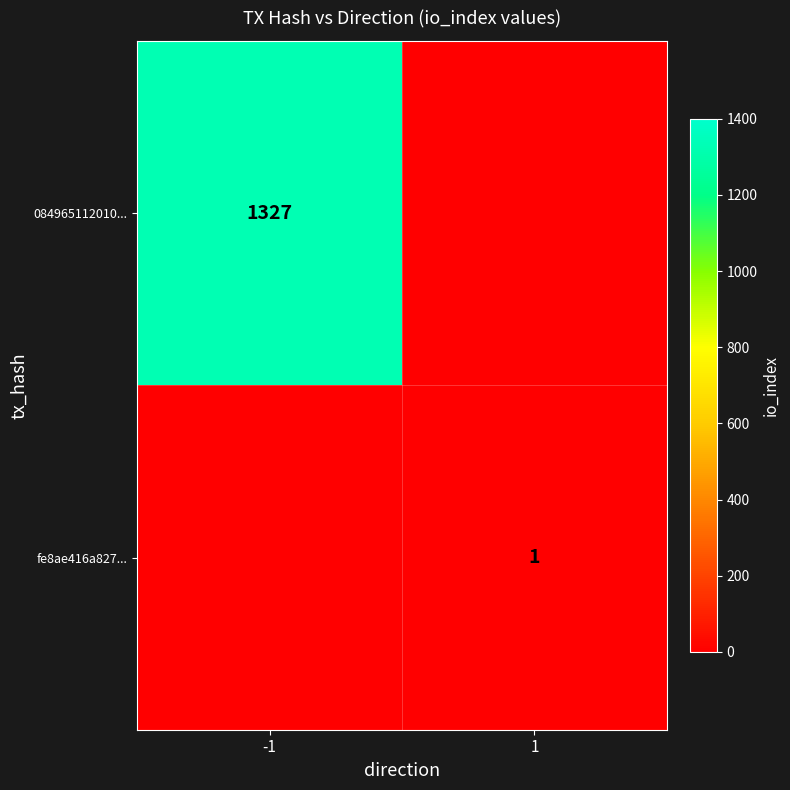

At how many categories does at least one series exceed 337?

1